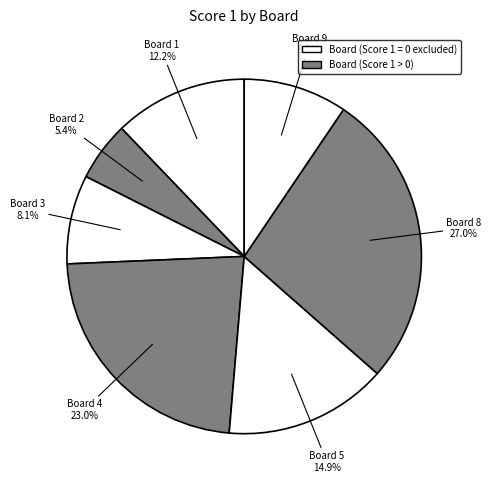

Which slice is the largest?

8